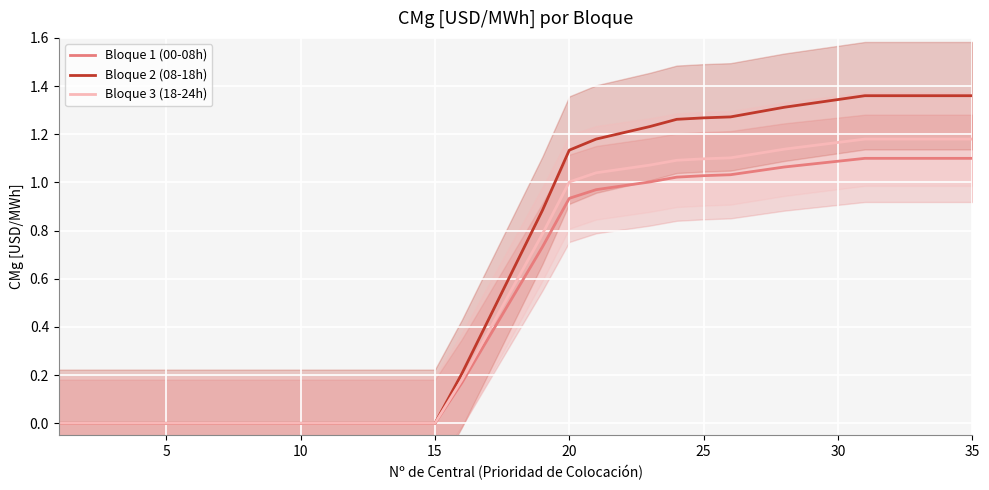

Reading left to right, transcribe all the data shown in this chart.

Bloque 1 (00-08h): 0.0	0.0	0.0	0.0	0.0	0.0	0.0	0.0	0.0	0.0	0.0	0.0	0.0	0.0	0.0	0.2	0.4	0.5	0.7	0.9	1.0	1.0	1.0	1.0	1.0	1.0	1.0	1.1	1.1	1.1	1.1	1.1	1.1	1.1	1.1
Bloque 2 (08-18h): 0.0	0.0	0.0	0.0	0.0	0.0	0.0	0.0	0.0	0.0	0.0	0.0	0.0	0.0	0.0	0.2	0.4	0.7	0.9	1.1	1.2	1.2	1.2	1.3	1.3	1.3	1.3	1.3	1.3	1.3	1.4	1.4	1.4	1.4	1.4
Bloque 3 (18-24h): 0.0	0.0	0.0	0.0	0.0	0.0	0.0	0.0	0.0	0.0	0.0	0.0	0.0	0.0	0.0	0.2	0.4	0.6	0.8	1.0	1.0	1.1	1.1	1.1	1.1	1.1	1.1	1.1	1.2	1.2	1.2	1.2	1.2	1.2	1.2